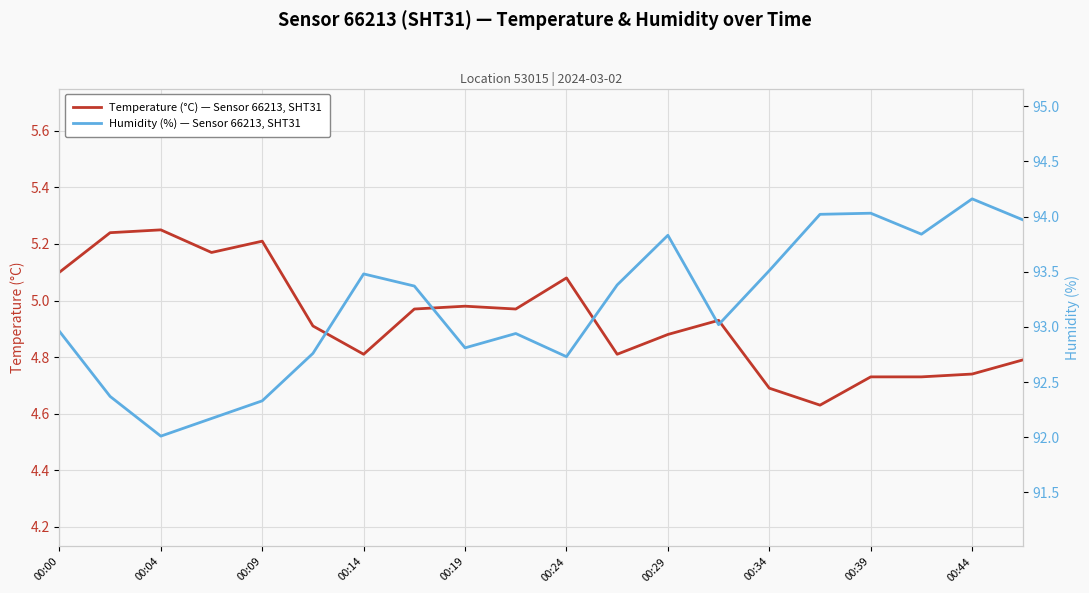

What is the difference between the highest and lowest values at 00:29?

89.0